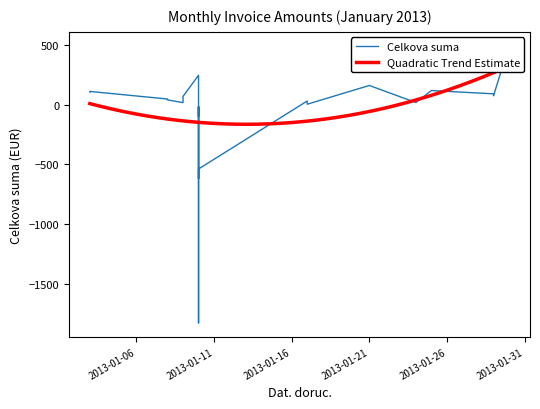

What position from the right is 2013-01-06?

26